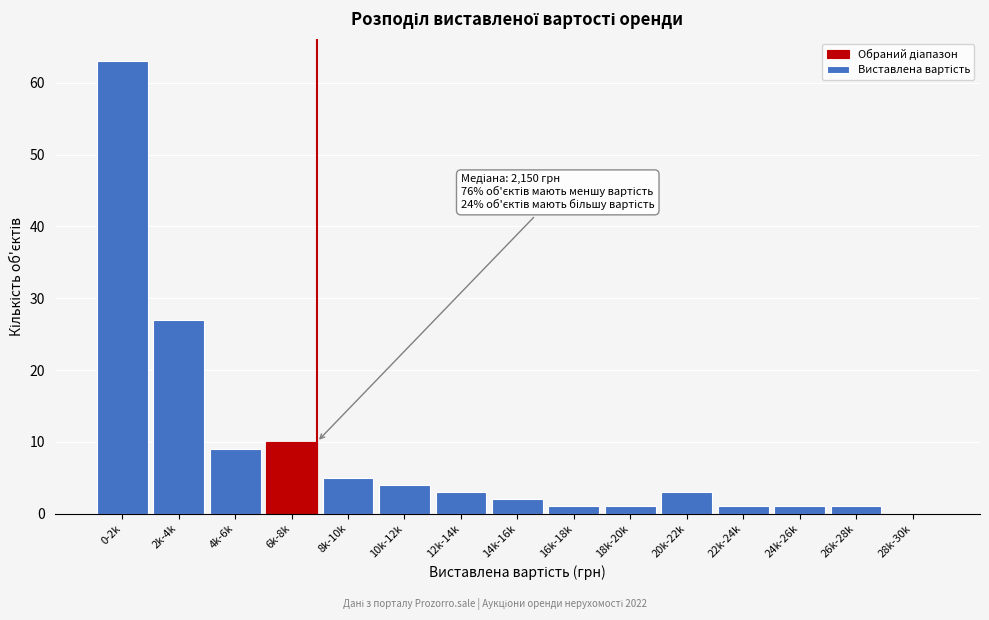

Reading right to left, list all the values displayed in this chart.

28k-30k=0	26k-28k=1	24k-26k=1	22k-24k=1	20k-22k=3	18k-20k=1	16k-18k=1	14k-16k=2	12k-14k=3	10k-12k=4	8k-10k=5	6k-8k=10	4k-6k=9	2k-4k=27	0-2k=63